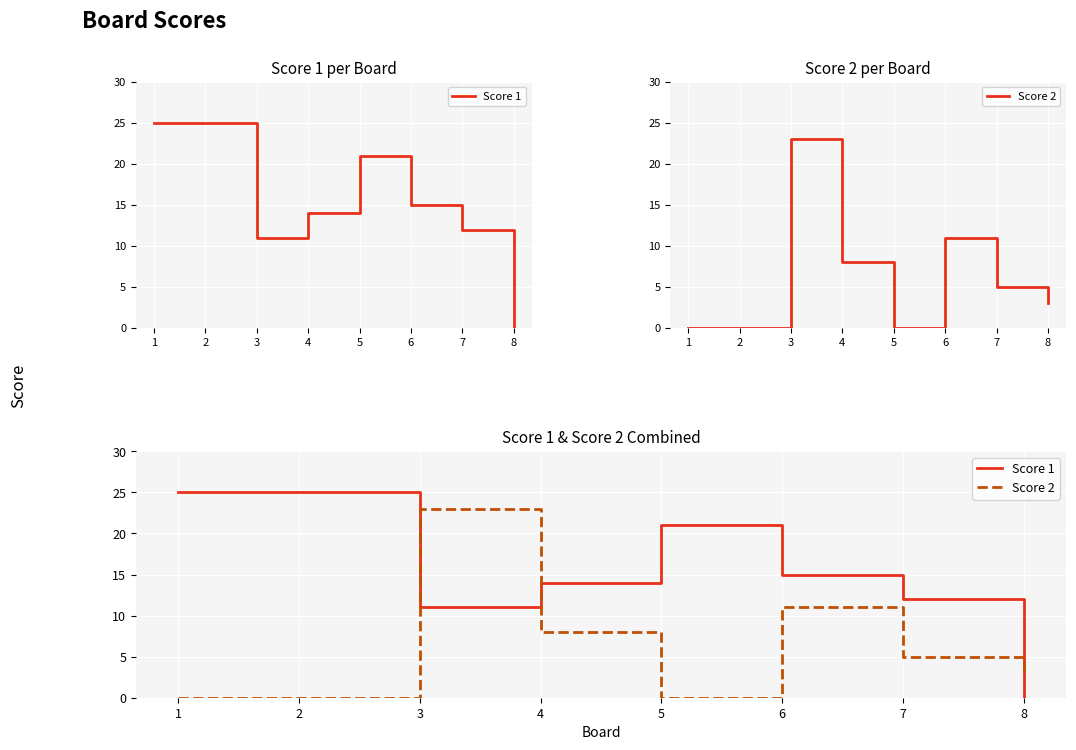

Which series has the largest total across all categories?

Score 1